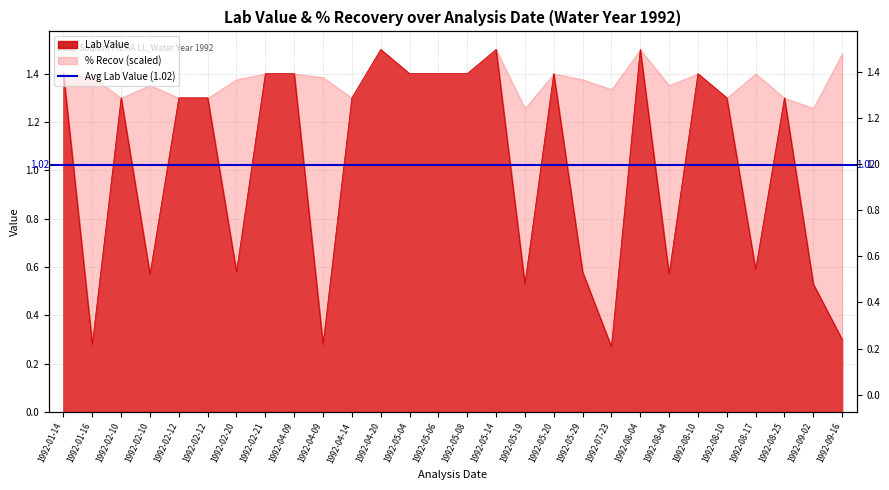

What is the smallest value displayed?

0.3